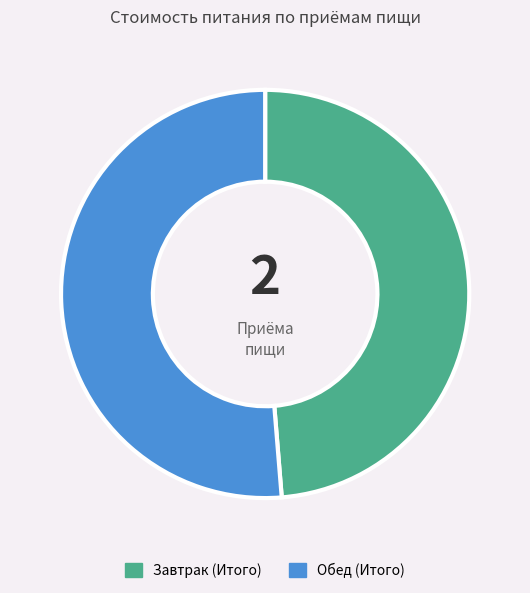

Is the sum of Обед (Итого) and Завтрак (Итого) greater than half?

Yes